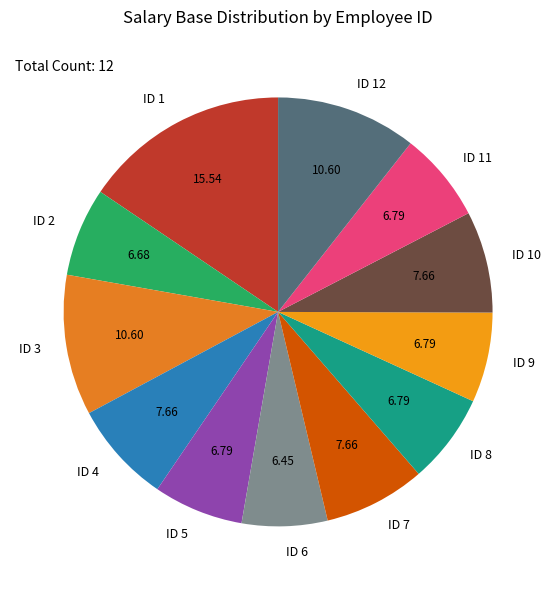

Which category has the biggest portion of the pie?

ID 1